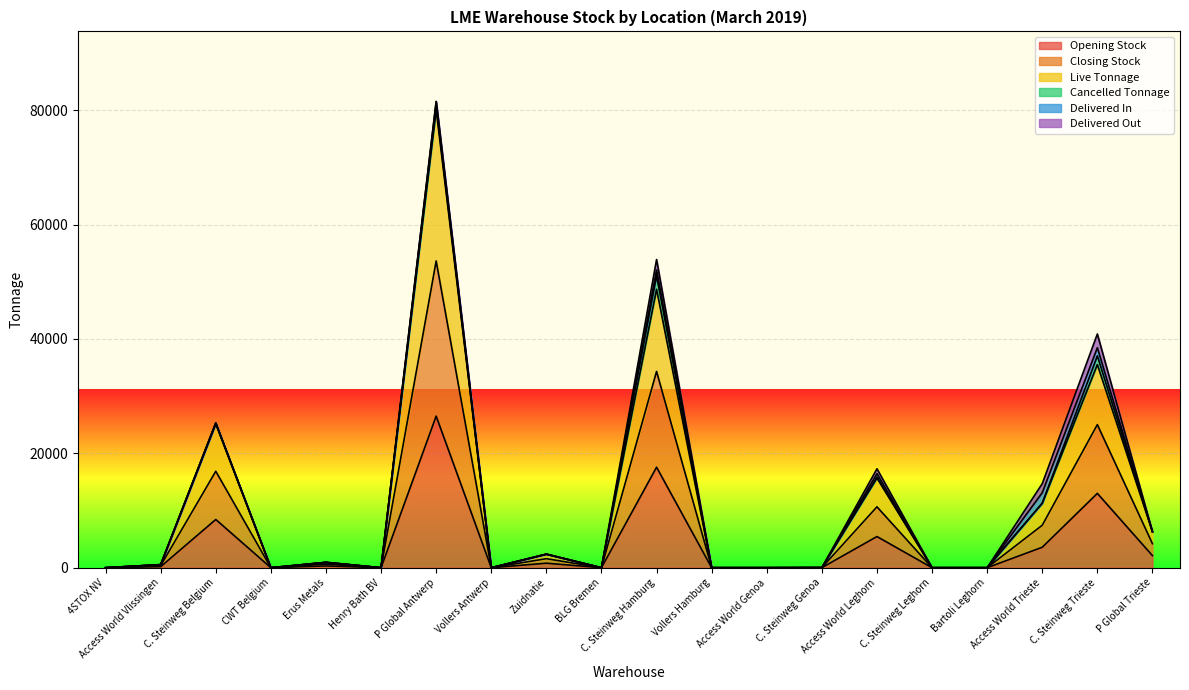

True or false: Closing Stock and Live Tonnage intersect in this chart.

False